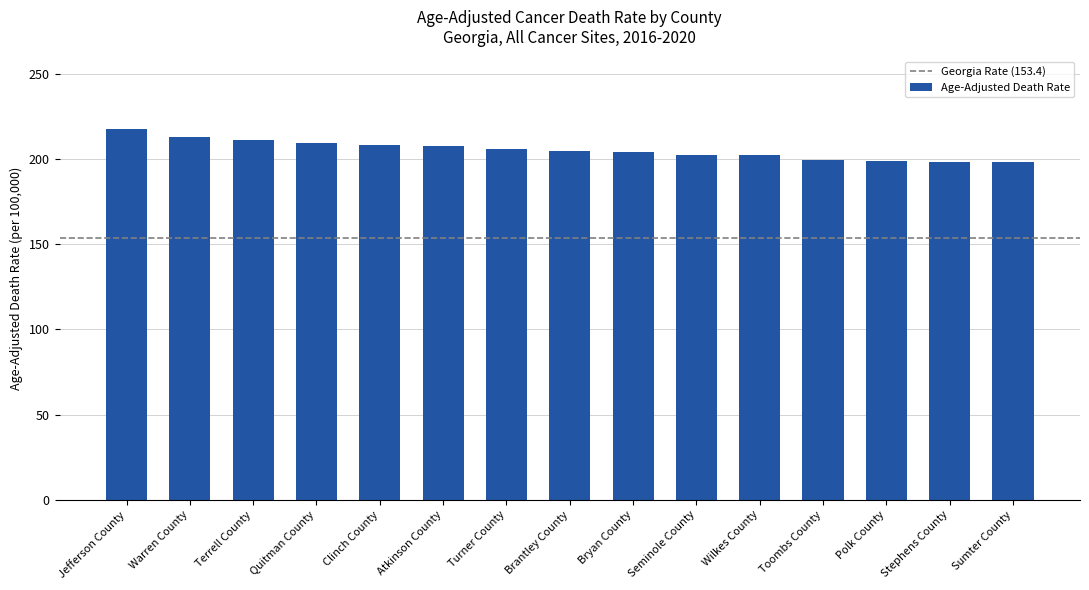

What is the difference between the maximum and minimum values?

19.3